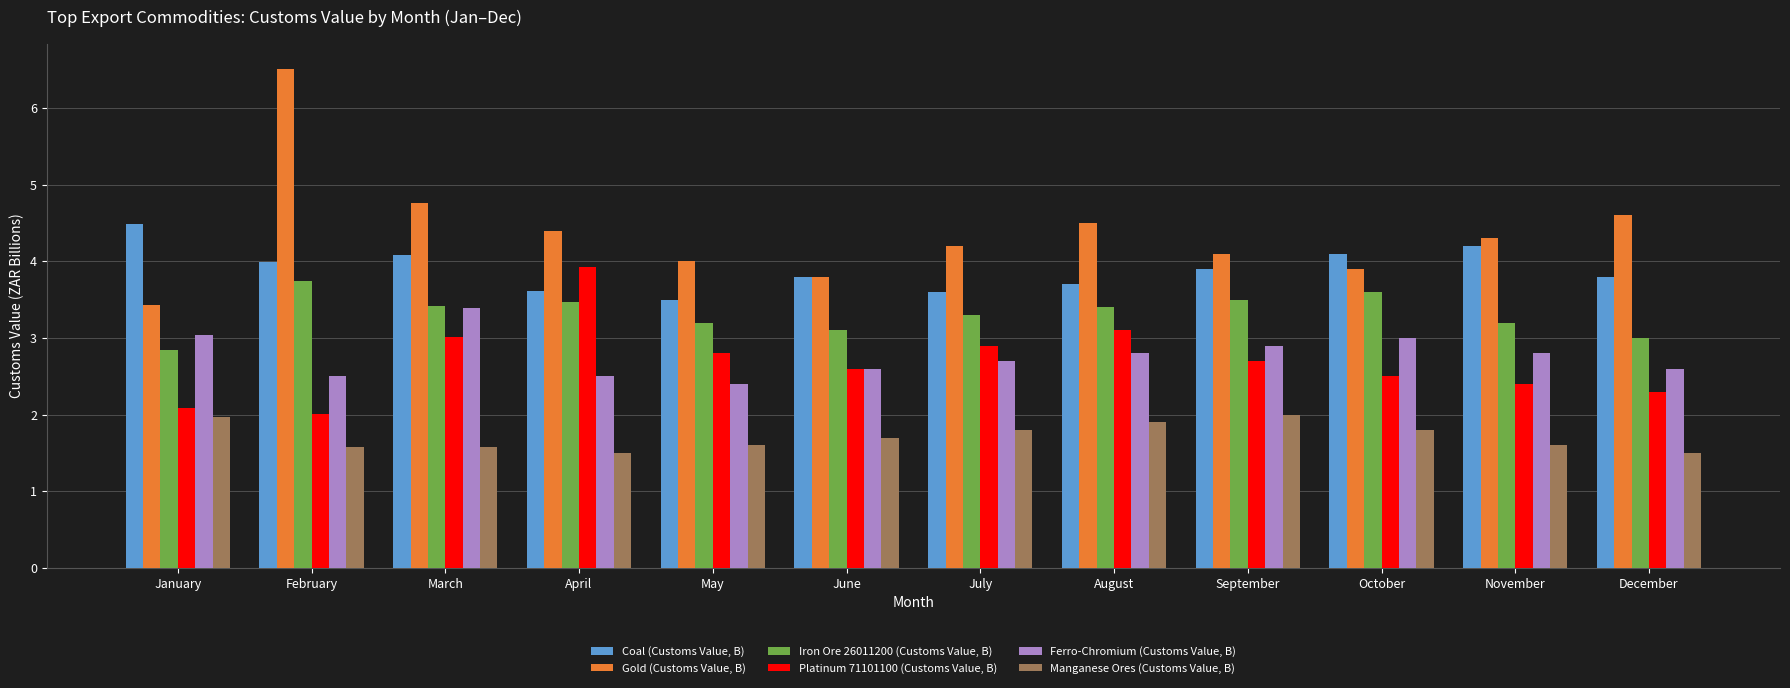

Reading left to right, extract all data points from this chart.

Coal (Customs Value, B): 4.5	4.0	4.1	3.6	3.5	3.8	3.6	3.7	3.9	4.1	4.2	3.8
Gold (Customs Value, B): 3.4	6.5	4.8	4.4	4.0	3.8	4.2	4.5	4.1	3.9	4.3	4.6
Iron Ore 26011200 (Customs Value, B): 2.8	3.7	3.4	3.5	3.2	3.1	3.3	3.4	3.5	3.6	3.2	3.0
Platinum 71101100 (Customs Value, B): 2.1	2.0	3.0	3.9	2.8	2.6	2.9	3.1	2.7	2.5	2.4	2.3
Ferro-Chromium (Customs Value, B): 3.0	2.5	3.4	2.5	2.4	2.6	2.7	2.8	2.9	3.0	2.8	2.6
Manganese Ores (Customs Value, B): 2.0	1.6	1.6	1.5	1.6	1.7	1.8	1.9	2.0	1.8	1.6	1.5